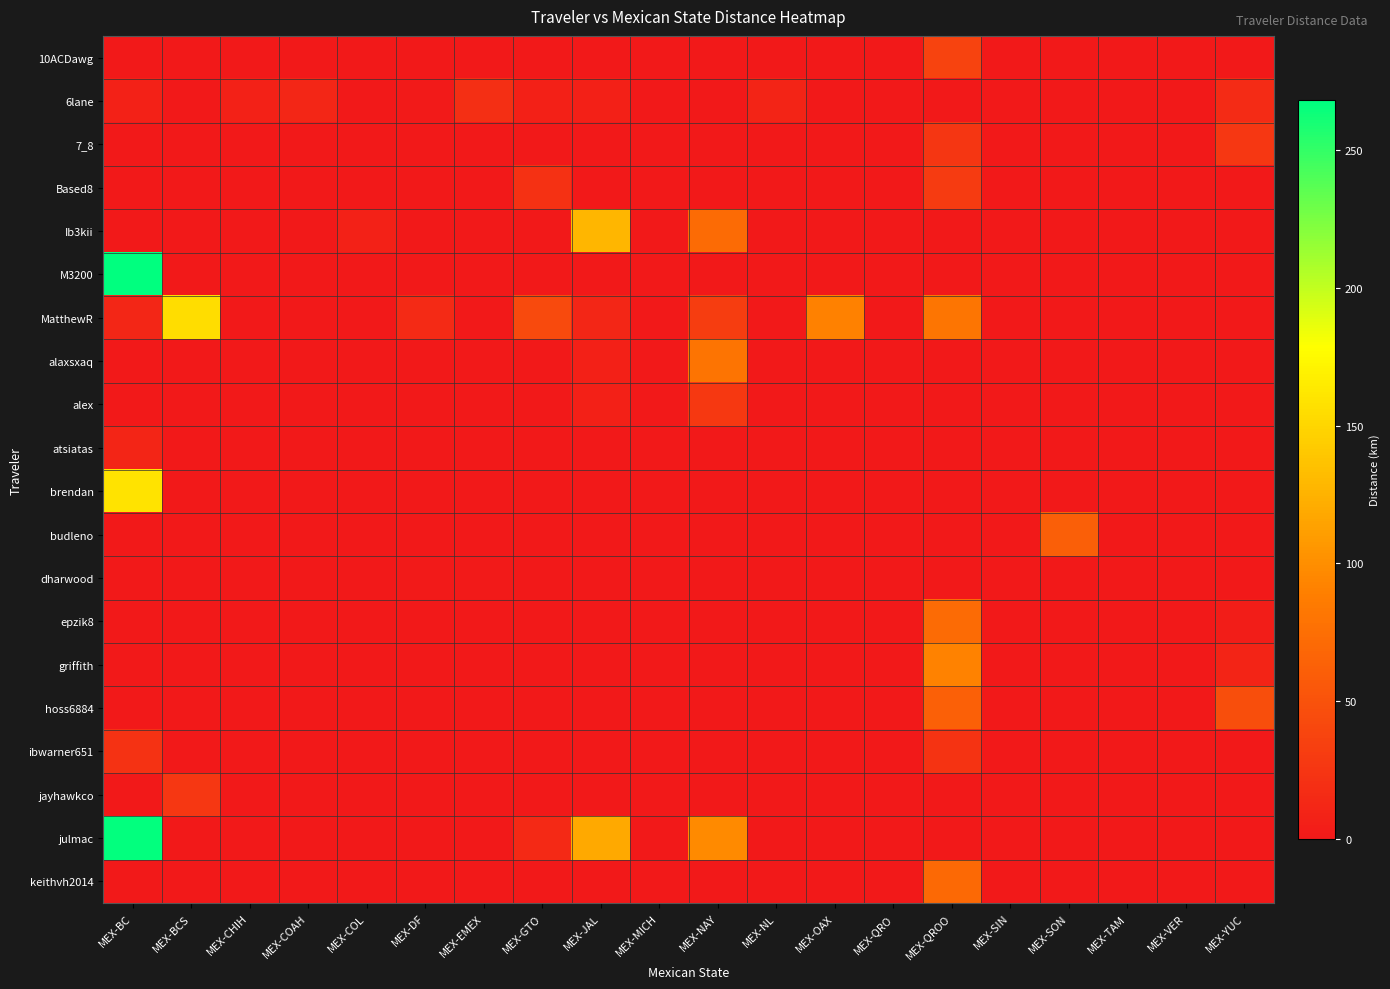

Reading left to right, what are all the values shown in this chart?

10ACDawg: MEX-BC=0.0	MEX-BCS=0.0	MEX-CHIH=0.0	MEX-COAH=0.0	MEX-COL=0.0	MEX-DF=0.0	MEX-EMEX=0.0	MEX-GTO=0.0	MEX-JAL=0.0	MEX-MICH=0.0	MEX-NAY=0.0	MEX-NL=0.0	MEX-OAX=0.0	MEX-QRO=0.0	MEX-QROO=37.3	MEX-SIN=0.0	MEX-SON=0.0	MEX-TAM=0.0	MEX-VER=0.0	MEX-YUC=0.0
6lane: MEX-BC=8.1	MEX-BCS=0.0	MEX-CHIH=8.1	MEX-COAH=11.6	MEX-COL=0.9	MEX-DF=1.1	MEX-EMEX=19.7	MEX-GTO=7.1	MEX-JAL=6.7	MEX-MICH=0.0	MEX-NAY=0.0	MEX-NL=10.2	MEX-OAX=0.0	MEX-QRO=0.0	MEX-QROO=0.0	MEX-SIN=0.0	MEX-SON=0.0	MEX-TAM=0.0	MEX-VER=0.0	MEX-YUC=16.3
7_8: MEX-BC=0.0	MEX-BCS=0.0	MEX-CHIH=0.0	MEX-COAH=0.0	MEX-COL=0.0	MEX-DF=0.0	MEX-EMEX=0.0	MEX-GTO=0.0	MEX-JAL=0.0	MEX-MICH=0.0	MEX-NAY=0.0	MEX-NL=0.0	MEX-OAX=0.0	MEX-QRO=0.0	MEX-QROO=26.0	MEX-SIN=0.0	MEX-SON=0.0	MEX-TAM=0.0	MEX-VER=0.0	MEX-YUC=26.9
Based8: MEX-BC=0.0	MEX-BCS=0.0	MEX-CHIH=0.0	MEX-COAH=0.0	MEX-COL=0.0	MEX-DF=0.0	MEX-EMEX=0.0	MEX-GTO=21.5	MEX-JAL=0.0	MEX-MICH=0.0	MEX-NAY=0.0	MEX-NL=0.0	MEX-OAX=0.0	MEX-QRO=0.0	MEX-QROO=29.6	MEX-SIN=0.0	MEX-SON=0.0	MEX-TAM=0.0	MEX-VER=0.0	MEX-YUC=0.0
Ib3kii: MEX-BC=0.0	MEX-BCS=0.0	MEX-CHIH=0.0	MEX-COAH=0.0	MEX-COL=7.5	MEX-DF=0.0	MEX-EMEX=0.0	MEX-GTO=0.0	MEX-JAL=128.2	MEX-MICH=0.0	MEX-NAY=71.9	MEX-NL=0.0	MEX-OAX=0.0	MEX-QRO=0.0	MEX-QROO=0.0	MEX-SIN=0.0	MEX-SON=0.0	MEX-TAM=0.0	MEX-VER=0.0	MEX-YUC=0.0
M3200: MEX-BC=268.1	MEX-BCS=0.0	MEX-CHIH=0.0	MEX-COAH=0.0	MEX-COL=0.0	MEX-DF=0.0	MEX-EMEX=0.0	MEX-GTO=0.0	MEX-JAL=0.0	MEX-MICH=0.0	MEX-NAY=0.0	MEX-NL=0.0	MEX-OAX=0.0	MEX-QRO=0.0	MEX-QROO=0.0	MEX-SIN=0.0	MEX-SON=0.0	MEX-TAM=0.0	MEX-VER=0.0	MEX-YUC=0.0
MatthewR: MEX-BC=12.4	MEX-BCS=155.2	MEX-CHIH=0.0	MEX-COAH=0.0	MEX-COL=0.0	MEX-DF=15.0	MEX-EMEX=0.0	MEX-GTO=43.9	MEX-JAL=12.1	MEX-MICH=0.0	MEX-NAY=31.8	MEX-NL=0.0	MEX-OAX=90.7	MEX-QRO=0.0	MEX-QROO=81.0	MEX-SIN=0.0	MEX-SON=0.0	MEX-TAM=0.0	MEX-VER=0.0	MEX-YUC=0.0
alaxsxaq: MEX-BC=0.0	MEX-BCS=0.0	MEX-CHIH=0.0	MEX-COAH=0.0	MEX-COL=0.0	MEX-DF=0.0	MEX-EMEX=0.0	MEX-GTO=0.0	MEX-JAL=7.2	MEX-MICH=0.0	MEX-NAY=80.5	MEX-NL=0.0	MEX-OAX=0.0	MEX-QRO=0.0	MEX-QROO=0.0	MEX-SIN=1.0	MEX-SON=0.0	MEX-TAM=0.0	MEX-VER=0.0	MEX-YUC=0.0
alex: MEX-BC=0.0	MEX-BCS=0.0	MEX-CHIH=0.0	MEX-COAH=0.0	MEX-COL=0.0	MEX-DF=0.0	MEX-EMEX=0.0	MEX-GTO=0.0	MEX-JAL=7.2	MEX-MICH=0.0	MEX-NAY=27.3	MEX-NL=0.0	MEX-OAX=0.0	MEX-QRO=0.0	MEX-QROO=0.0	MEX-SIN=0.0	MEX-SON=0.0	MEX-TAM=0.0	MEX-VER=0.0	MEX-YUC=0.0
atsiatas: MEX-BC=10.6	MEX-BCS=0.0	MEX-CHIH=0.0	MEX-COAH=0.0	MEX-COL=0.0	MEX-DF=0.0	MEX-EMEX=0.0	MEX-GTO=0.0	MEX-JAL=0.0	MEX-MICH=0.0	MEX-NAY=0.0	MEX-NL=0.0	MEX-OAX=0.0	MEX-QRO=0.0	MEX-QROO=0.0	MEX-SIN=0.0	MEX-SON=0.0	MEX-TAM=0.0	MEX-VER=0.0	MEX-YUC=0.0
brendan: MEX-BC=159.3	MEX-BCS=0.0	MEX-CHIH=0.0	MEX-COAH=0.0	MEX-COL=0.0	MEX-DF=0.0	MEX-EMEX=0.0	MEX-GTO=0.0	MEX-JAL=0.0	MEX-MICH=0.0	MEX-NAY=0.0	MEX-NL=0.0	MEX-OAX=0.0	MEX-QRO=0.0	MEX-QROO=0.0	MEX-SIN=0.0	MEX-SON=0.0	MEX-TAM=0.0	MEX-VER=0.0	MEX-YUC=0.0
budleno: MEX-BC=0.0	MEX-BCS=0.0	MEX-CHIH=0.0	MEX-COAH=0.0	MEX-COL=0.0	MEX-DF=0.0	MEX-EMEX=0.0	MEX-GTO=0.0	MEX-JAL=0.0	MEX-MICH=0.0	MEX-NAY=0.0	MEX-NL=0.0	MEX-OAX=0.0	MEX-QRO=0.0	MEX-QROO=0.0	MEX-SIN=0.0	MEX-SON=61.5	MEX-TAM=0.0	MEX-VER=0.0	MEX-YUC=0.0
dharwood: MEX-BC=0.0	MEX-BCS=0.0	MEX-CHIH=0.0	MEX-COAH=0.0	MEX-COL=0.0	MEX-DF=1.1	MEX-EMEX=1.5	MEX-GTO=0.0	MEX-JAL=0.0	MEX-MICH=0.0	MEX-NAY=0.0	MEX-NL=0.0	MEX-OAX=0.0	MEX-QRO=0.0	MEX-QROO=0.0	MEX-SIN=0.0	MEX-SON=0.0	MEX-TAM=0.0	MEX-VER=0.0	MEX-YUC=0.0
epzik8: MEX-BC=0.0	MEX-BCS=0.0	MEX-CHIH=0.0	MEX-COAH=0.0	MEX-COL=0.0	MEX-DF=0.0	MEX-EMEX=0.0	MEX-GTO=0.0	MEX-JAL=0.0	MEX-MICH=0.0	MEX-NAY=0.0	MEX-NL=0.0	MEX-OAX=0.0	MEX-QRO=0.0	MEX-QROO=72.0	MEX-SIN=0.0	MEX-SON=0.0	MEX-TAM=0.0	MEX-VER=0.0	MEX-YUC=3.6
griffith: MEX-BC=0.0	MEX-BCS=0.0	MEX-CHIH=0.0	MEX-COAH=0.0	MEX-COL=0.0	MEX-DF=0.0	MEX-EMEX=0.0	MEX-GTO=0.0	MEX-JAL=0.0	MEX-MICH=0.0	MEX-NAY=0.0	MEX-NL=0.0	MEX-OAX=0.0	MEX-QRO=0.0	MEX-QROO=92.0	MEX-SIN=0.0	MEX-SON=0.0	MEX-TAM=0.0	MEX-VER=0.0	MEX-YUC=9.4
hoss6884: MEX-BC=0.0	MEX-BCS=0.0	MEX-CHIH=0.0	MEX-COAH=0.0	MEX-COL=0.0	MEX-DF=0.0	MEX-EMEX=0.0	MEX-GTO=0.0	MEX-JAL=0.0	MEX-MICH=0.0	MEX-NAY=0.0	MEX-NL=0.0	MEX-OAX=0.0	MEX-QRO=0.0	MEX-QROO=62.1	MEX-SIN=0.0	MEX-SON=0.0	MEX-TAM=0.0	MEX-VER=0.0	MEX-YUC=46.6
ibwarner651: MEX-BC=22.0	MEX-BCS=0.0	MEX-CHIH=0.0	MEX-COAH=0.0	MEX-COL=0.0	MEX-DF=0.0	MEX-EMEX=0.0	MEX-GTO=0.0	MEX-JAL=0.0	MEX-MICH=0.0	MEX-NAY=0.0	MEX-NL=0.0	MEX-OAX=0.0	MEX-QRO=0.0	MEX-QROO=23.6	MEX-SIN=0.0	MEX-SON=0.0	MEX-TAM=0.0	MEX-VER=0.0	MEX-YUC=0.0
jayhawkco: MEX-BC=0.0	MEX-BCS=27.1	MEX-CHIH=0.0	MEX-COAH=0.0	MEX-COL=0.0	MEX-DF=0.0	MEX-EMEX=0.0	MEX-GTO=0.0	MEX-JAL=0.0	MEX-MICH=0.0	MEX-NAY=0.0	MEX-NL=0.0	MEX-OAX=0.0	MEX-QRO=0.0	MEX-QROO=0.0	MEX-SIN=0.0	MEX-SON=0.4	MEX-TAM=0.0	MEX-VER=0.0	MEX-YUC=0.0
julmac: MEX-BC=266.1	MEX-BCS=0.0	MEX-CHIH=0.0	MEX-COAH=0.0	MEX-COL=0.0	MEX-DF=0.0	MEX-EMEX=0.0	MEX-GTO=13.8	MEX-JAL=119.3	MEX-MICH=0.0	MEX-NAY=96.8	MEX-NL=0.0	MEX-OAX=0.0	MEX-QRO=0.0	MEX-QROO=0.0	MEX-SIN=0.0	MEX-SON=0.0	MEX-TAM=0.0	MEX-VER=0.0	MEX-YUC=0.0
keithvh2014: MEX-BC=0.0	MEX-BCS=0.0	MEX-CHIH=0.0	MEX-COAH=0.0	MEX-COL=0.0	MEX-DF=0.0	MEX-EMEX=0.0	MEX-GTO=0.0	MEX-JAL=0.0	MEX-MICH=0.0	MEX-NAY=0.0	MEX-NL=0.0	MEX-OAX=0.0	MEX-QRO=0.0	MEX-QROO=71.0	MEX-SIN=0.0	MEX-SON=0.0	MEX-TAM=0.0	MEX-VER=0.0	MEX-YUC=0.0